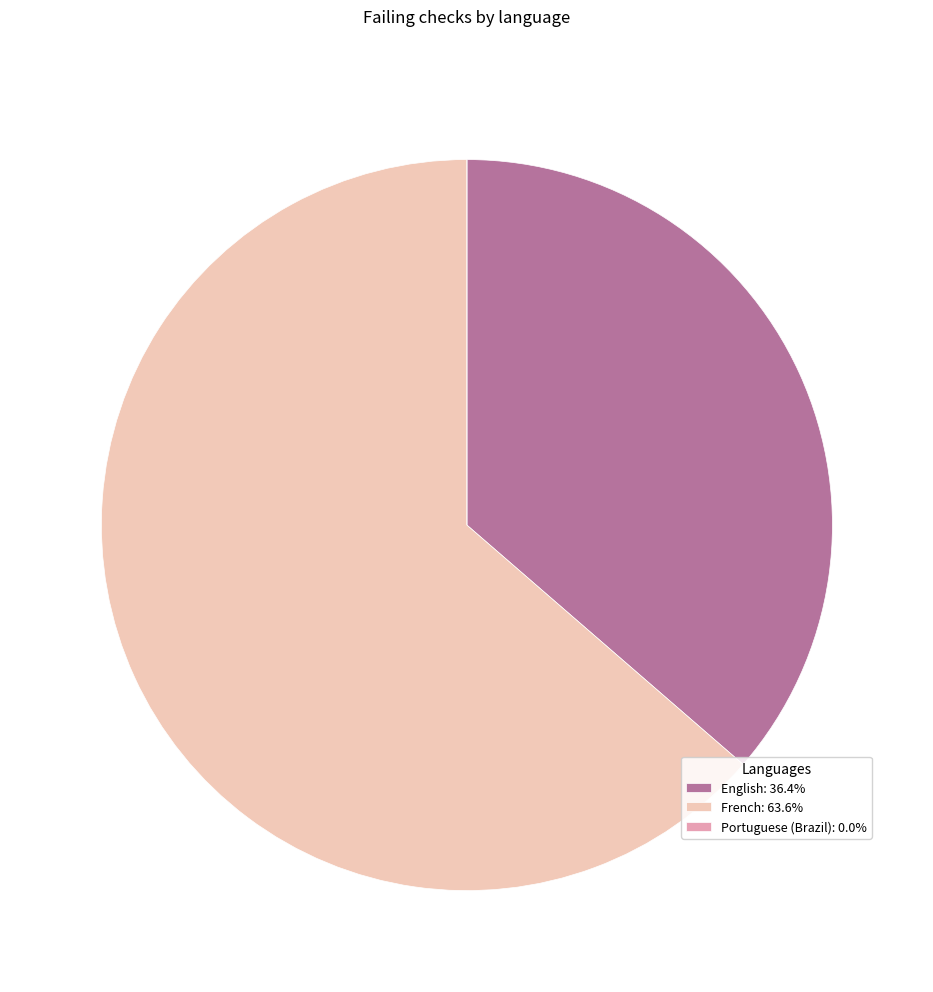

Do English: 36.4% and French: 63.6% together represent more than half of the pie?

Yes